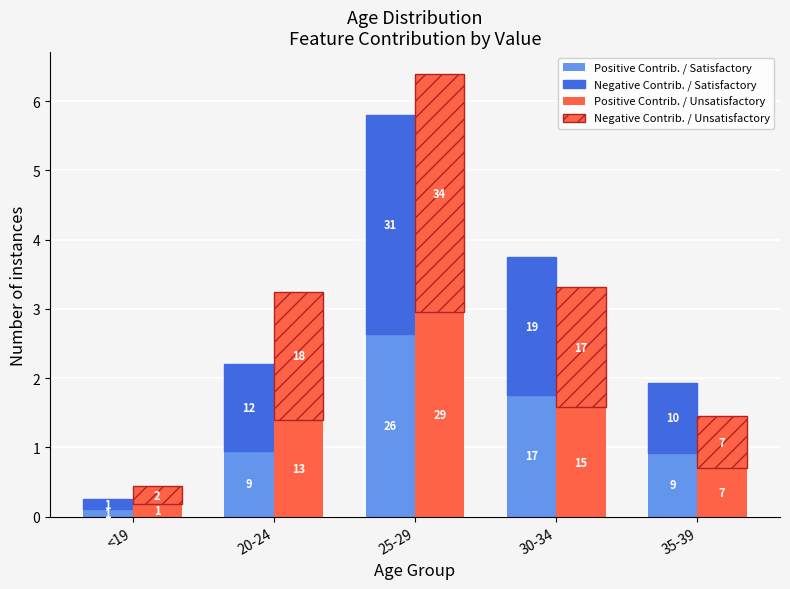

What is the minimum value for Positive Contrib. / Satisfactory?

0.1